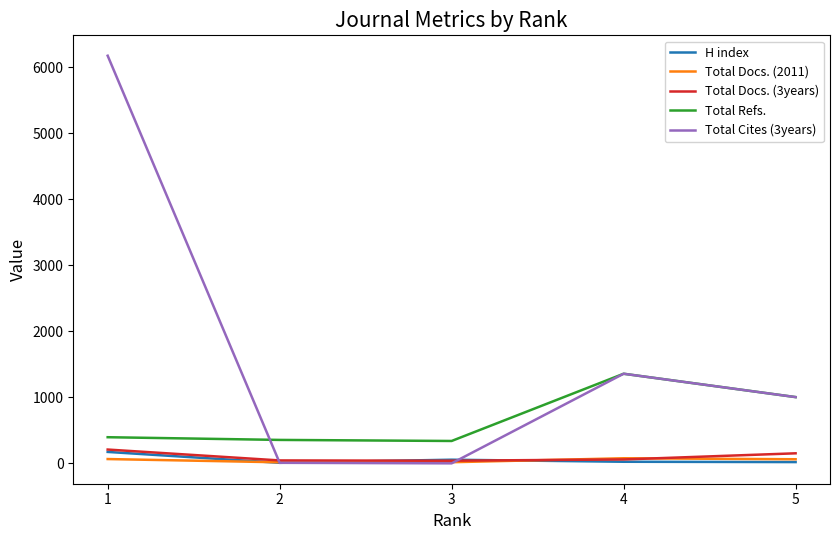

At which label is Total Refs. closest to 848?

5